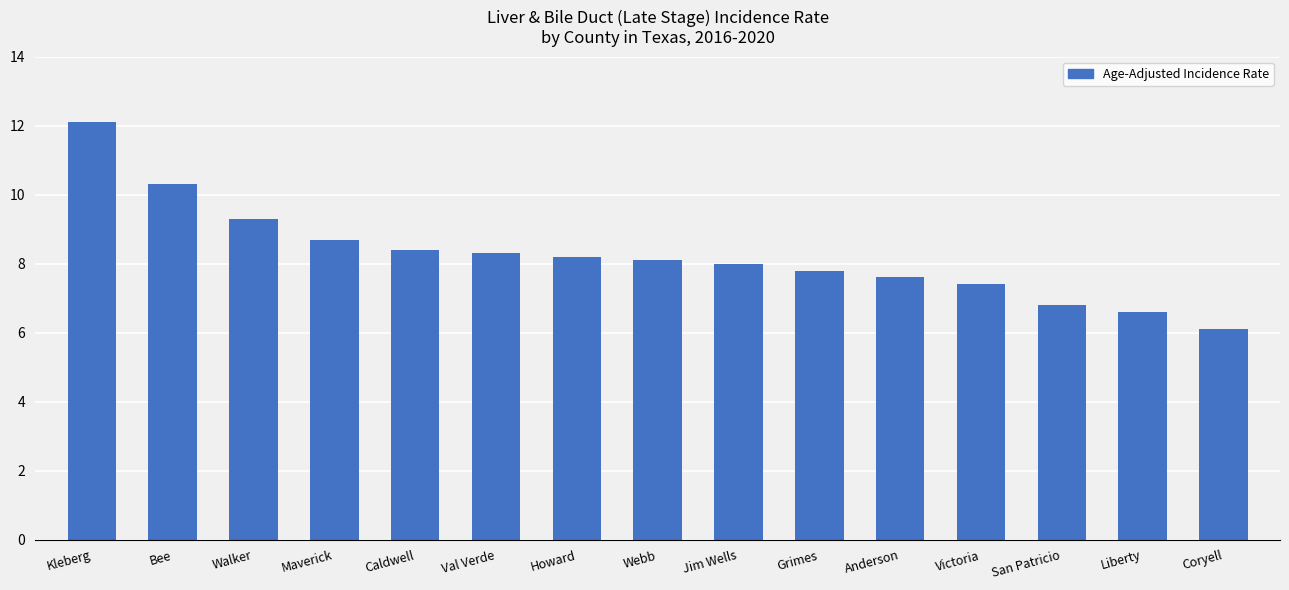

How many bars are there in total?

15